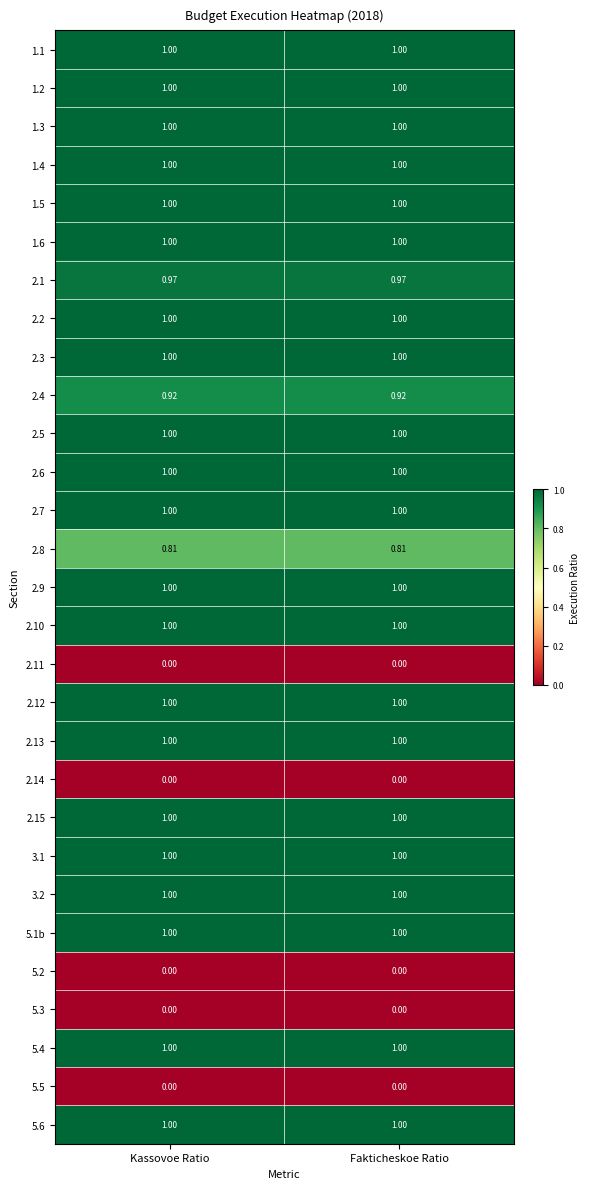

Is the value of 2.13 at Fakticheskoe Ratio greater than the value of 5.2 at Kassovoe Ratio?

Yes